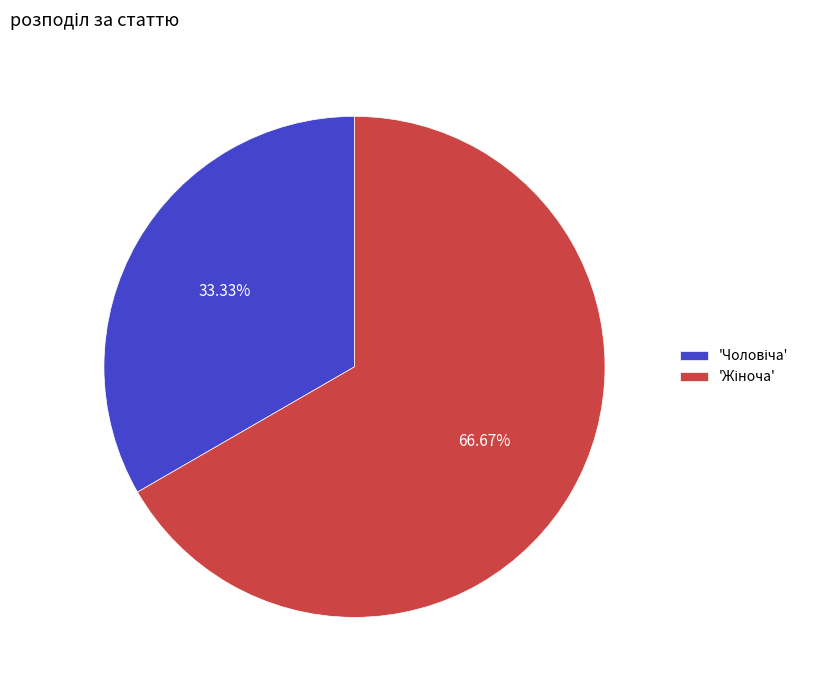

Is there any slice that represents more than half of the pie?

Yes